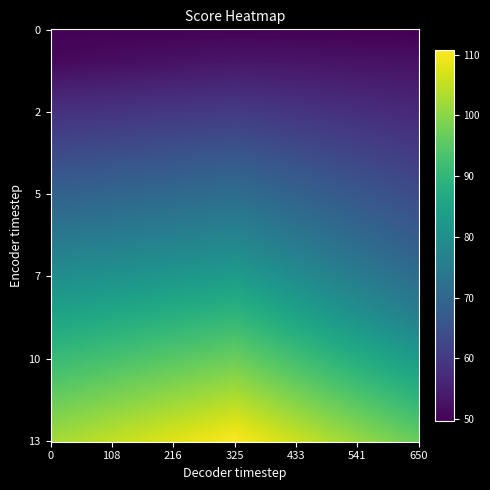

What is the approximate value of EN at 4?

60.5